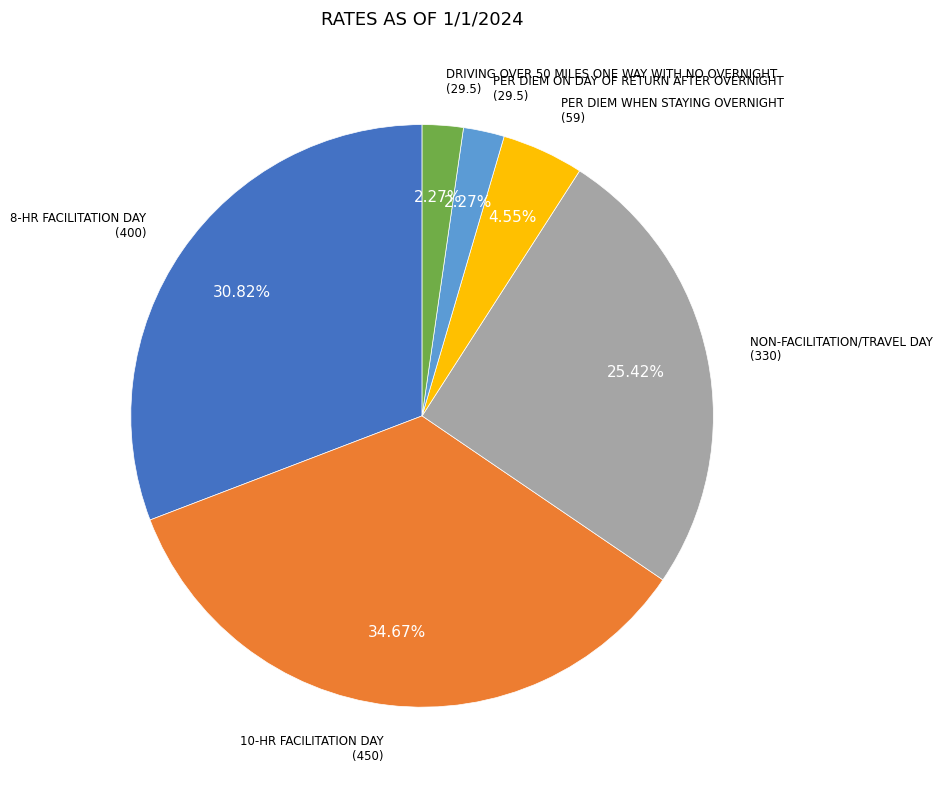

Is there a majority slice in this chart?

No